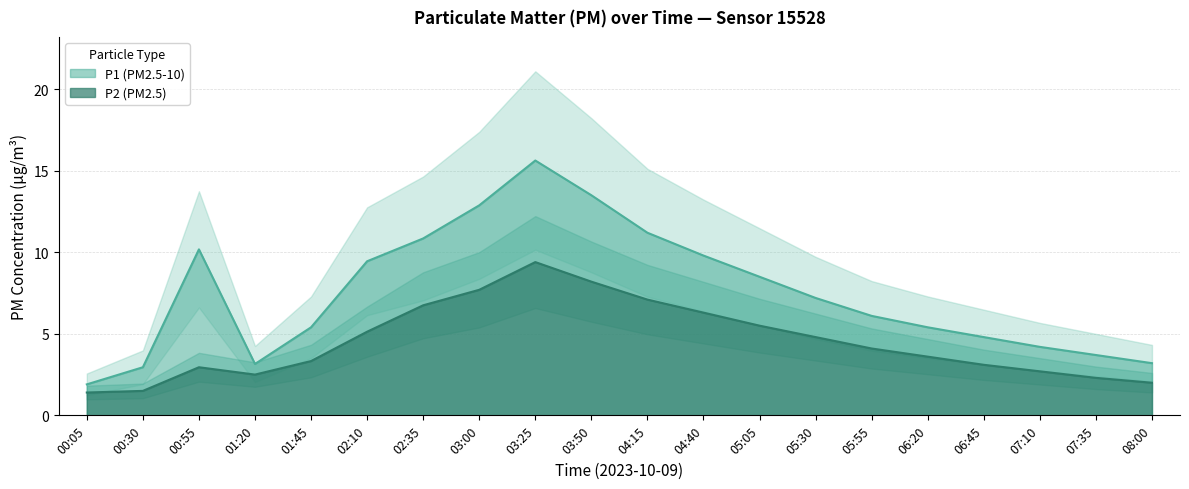

Rank the series by their maximum value, from highest to lowest.

P1, P2